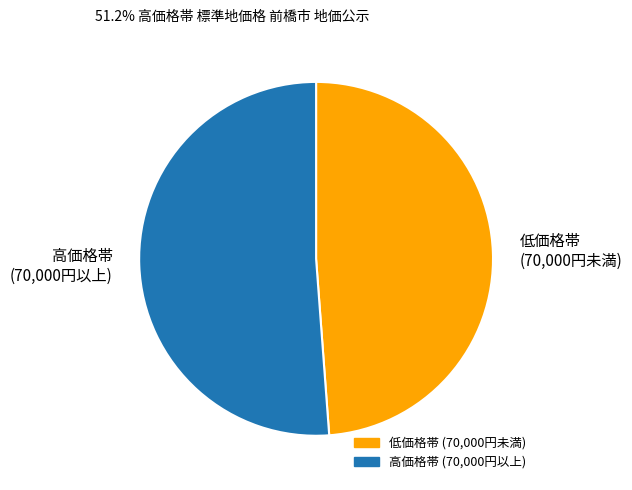

What is the largest slice in the pie chart?

高価格帯 (70,000円以上)